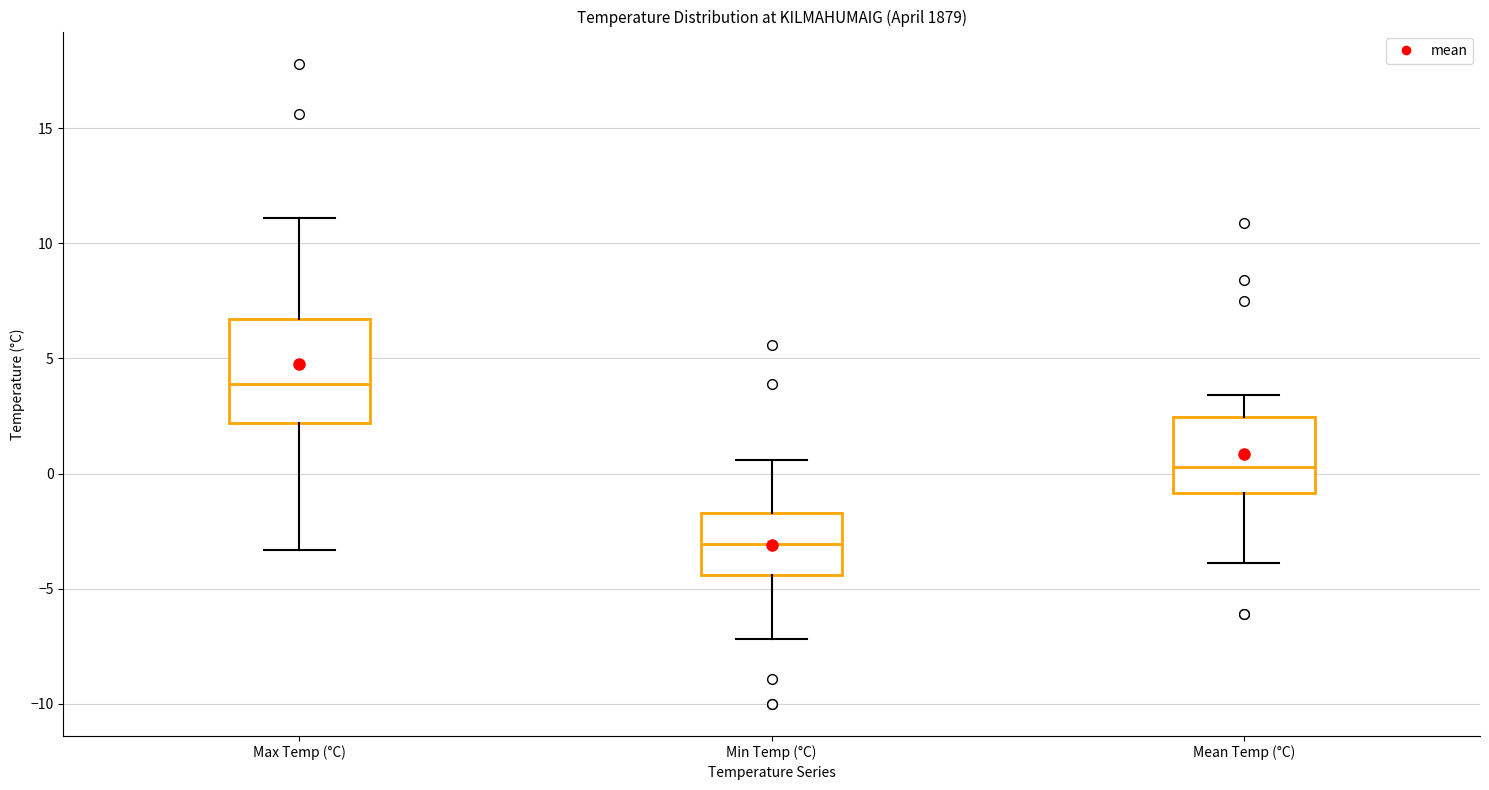

Where does the median line of the box for Mean Temp (°C) sit on the y-axis? The values are not printed on the chart, so give them approximately, as read against the axis.

0.5